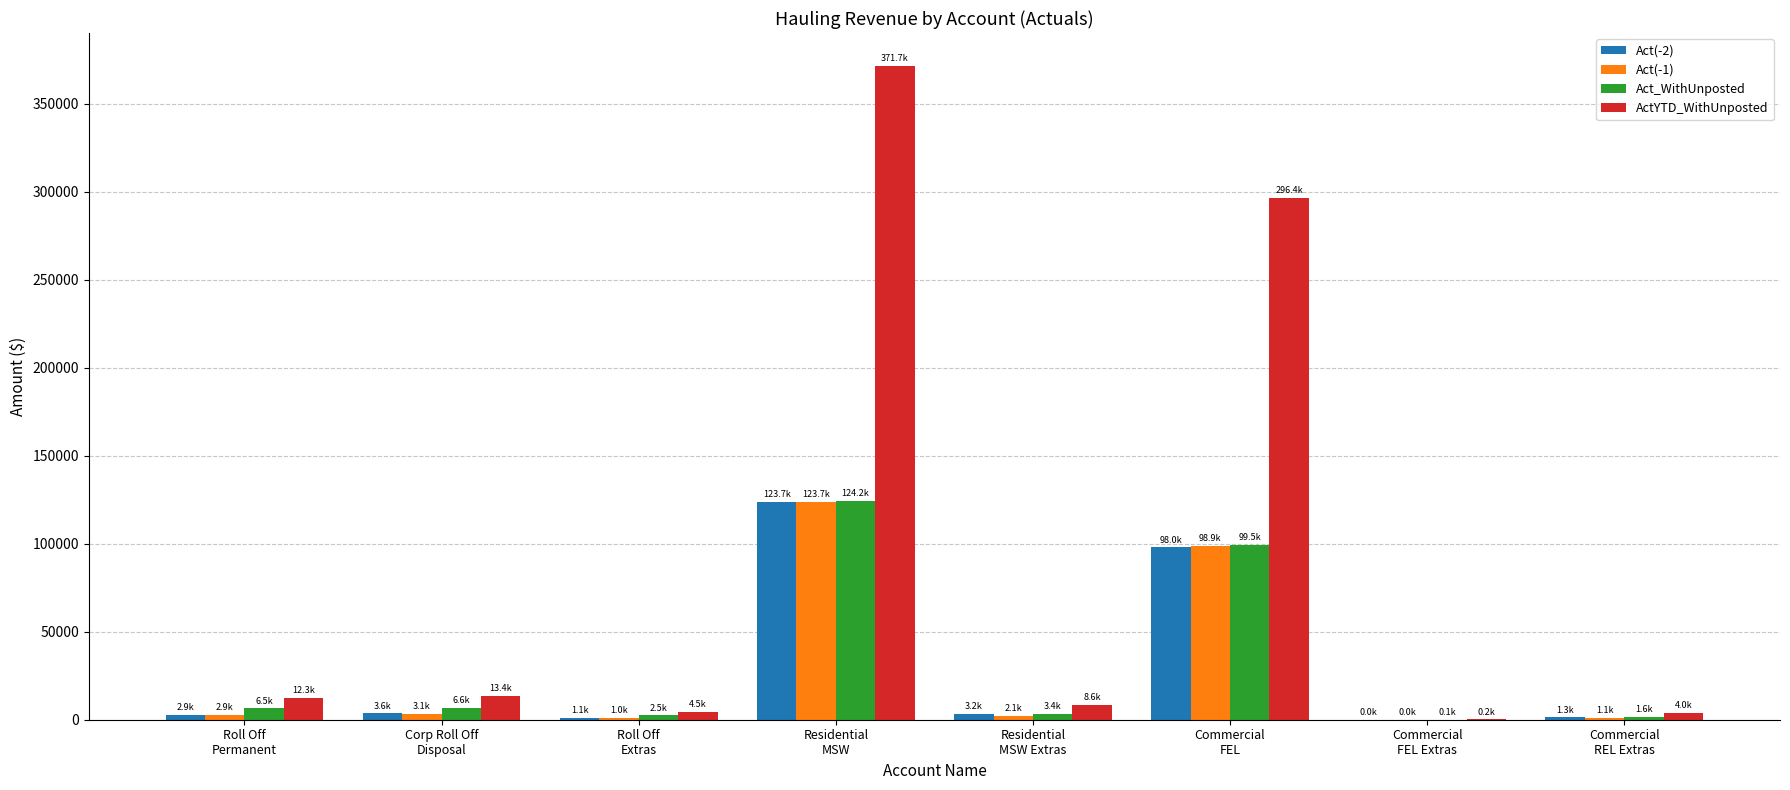

What is the sum of all Act(-2) values?

233788.4